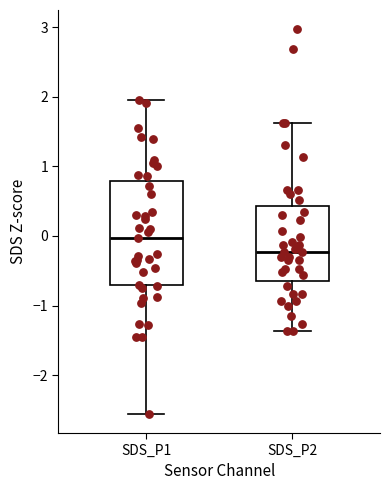

Which box's median line is the highest?

SDS_P1